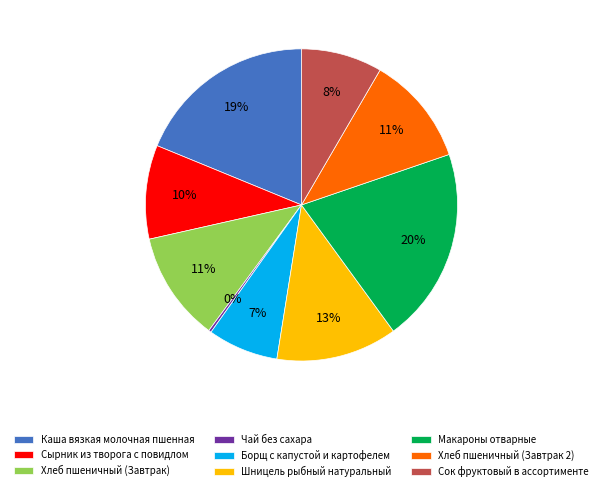

Which slice is the largest?

Макароны отварные